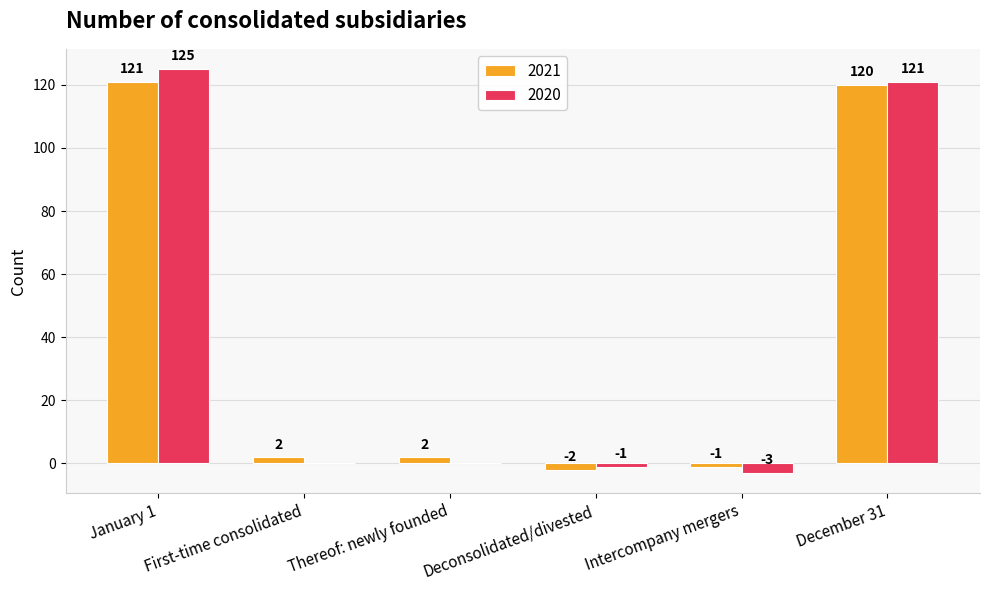

Are the bars horizontal?

No